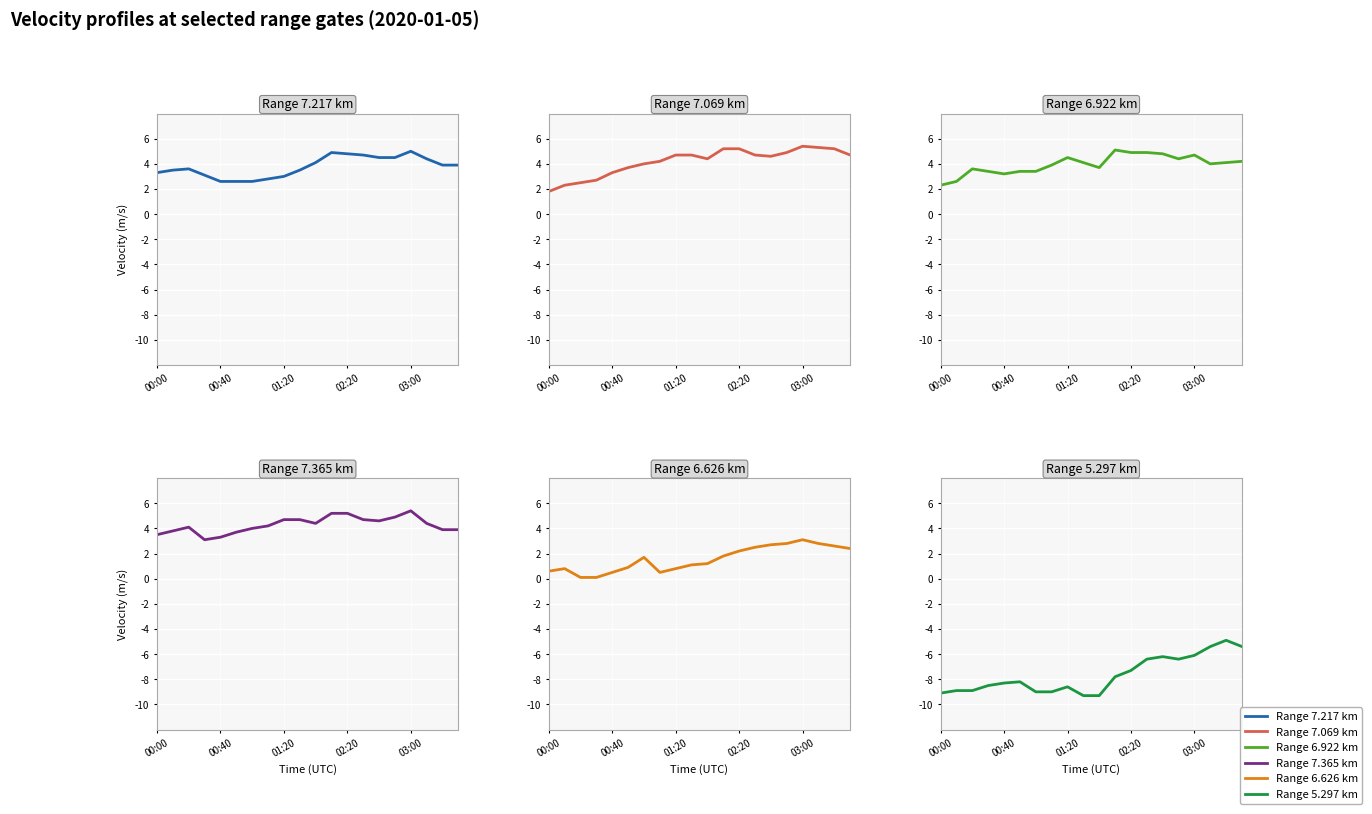

Reading left to right, extract all data points from this chart.

Range 7.217 km: 3.3	3.5	3.6	3.1	2.6	2.6	2.6	2.8	3.0	3.5	4.1	4.9	4.8	4.7	4.5	4.5	5.0	4.4	3.9	3.9
Range 7.069 km: 1.8	2.3	2.5	2.7	3.3	3.7	4.0	4.2	4.7	4.7	4.4	5.2	5.2	4.7	4.6	4.9	5.4	5.3	5.2	4.7
Range 6.922 km: 2.3	2.6	3.6	3.4	3.2	3.4	3.4	3.9	4.5	4.1	3.7	5.1	4.9	4.9	4.8	4.4	4.7	4.0	4.1	4.2
Range 7.365 km: 3.5	3.8	4.1	3.1	3.3	3.7	4.0	4.2	4.7	4.7	4.4	5.2	5.2	4.7	4.6	4.9	5.4	4.4	3.9	3.9
Range 6.626 km: 0.6	0.8	0.1	0.1	0.5	0.9	1.7	0.5	0.8	1.1	1.2	1.8	2.2	2.5	2.7	2.8	3.1	2.8	2.6	2.4
Range 5.297 km: -9.1	-8.9	-8.9	-8.5	-8.3	-8.2	-9.0	-9.0	-8.6	-9.3	-9.3	-7.8	-7.3	-6.4	-6.2	-6.4	-6.1	-5.4	-4.9	-5.4